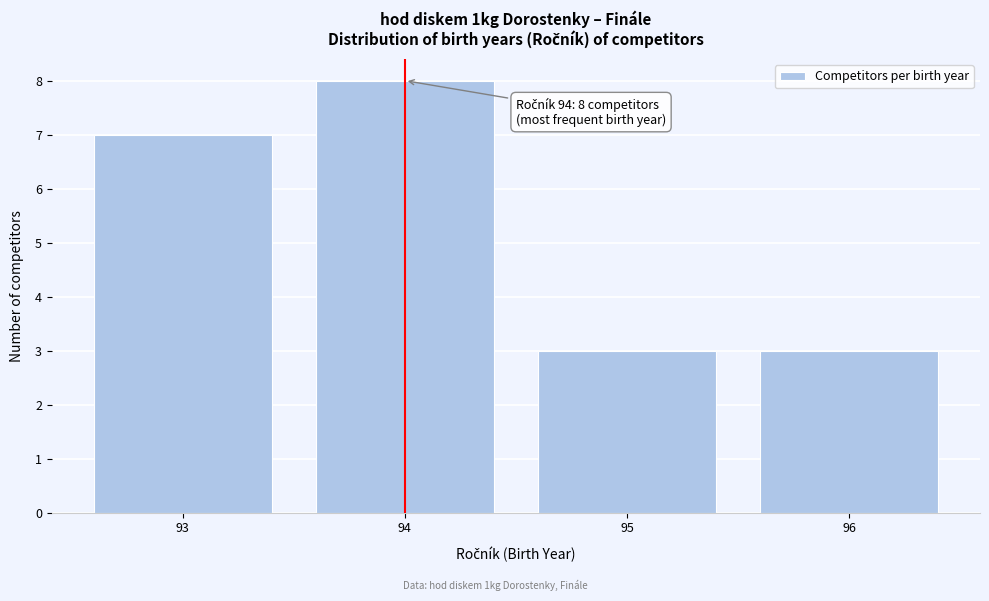

Reading right to left, list all the values displayed in this chart.

96=3	95=3	94=8	93=7